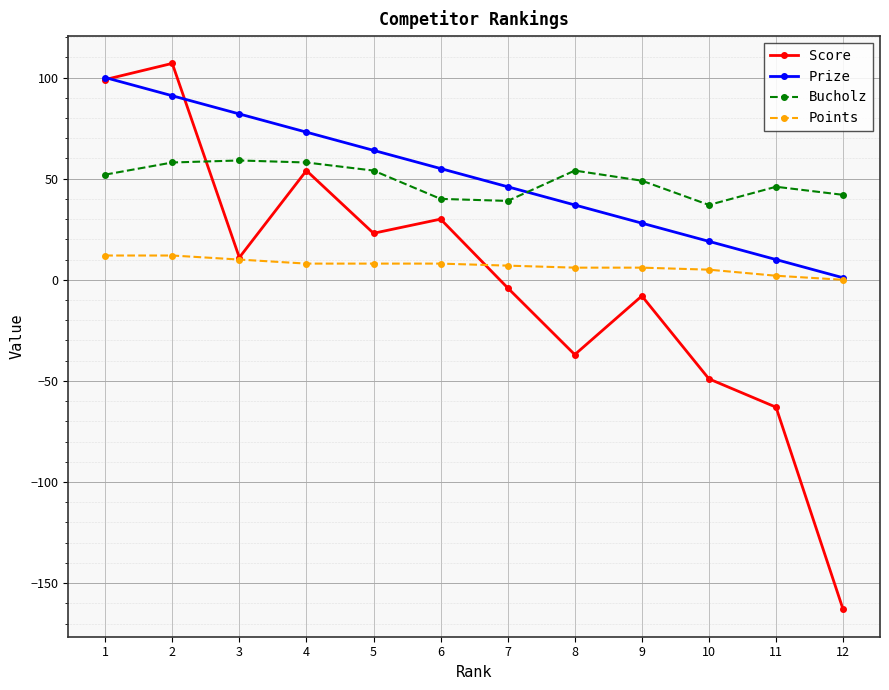

The Bucholz series shows 42 at 12. True or false?

True